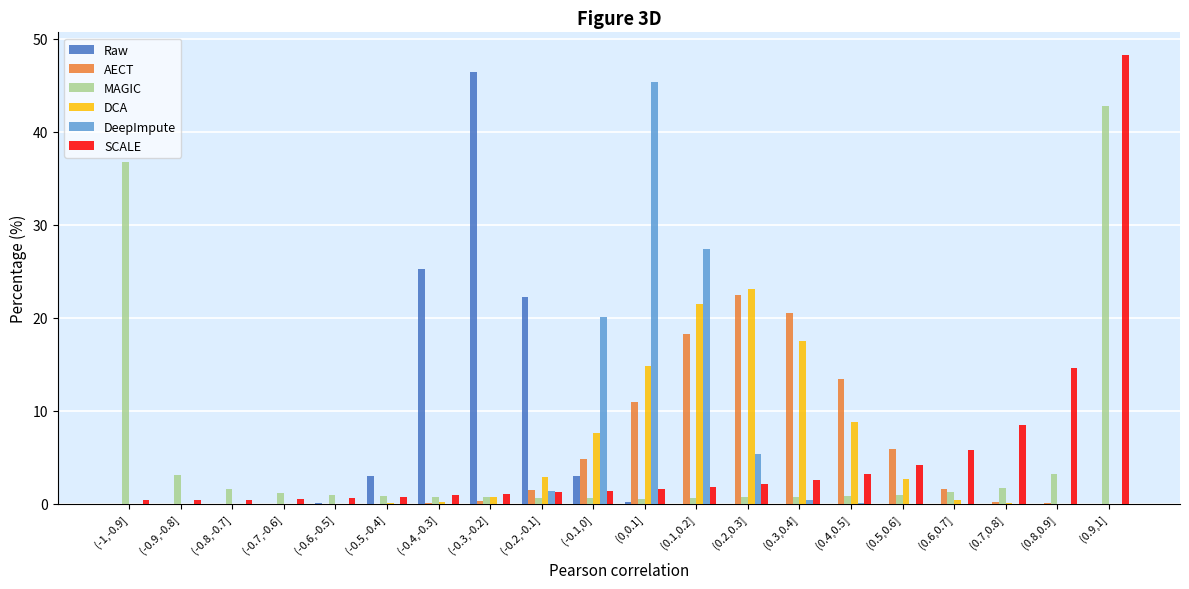

At which category is the sum across all series the highest?

(0.9,1]